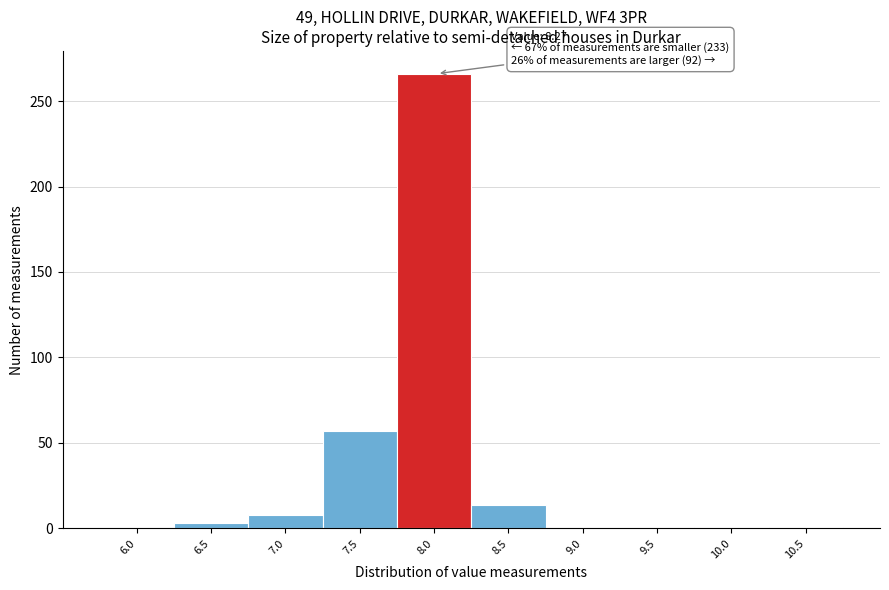

Between 9.5 and 7.0, which is larger?

7.0